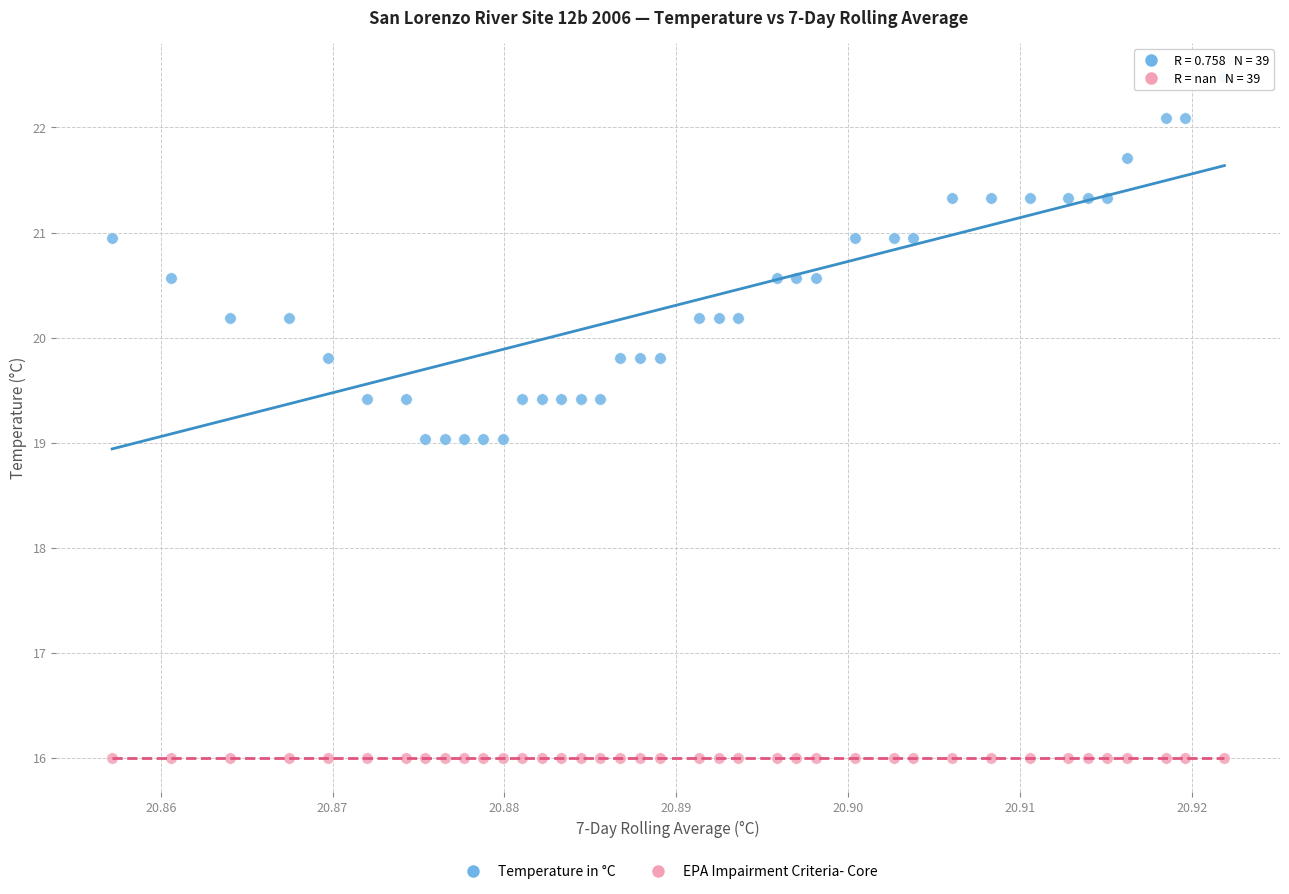

What are all the series names shown in the legend?

Temperature in °C, EPA Impairment Criteria- Core